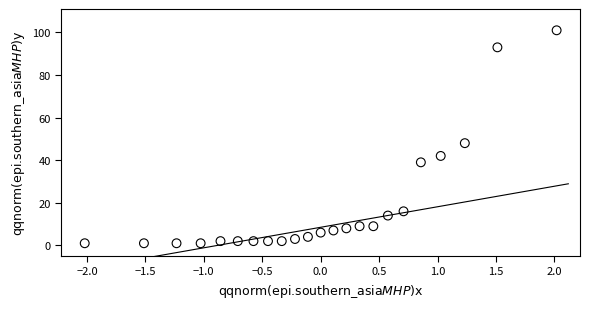

What Y value in the scatter plot is closest to 51?

48